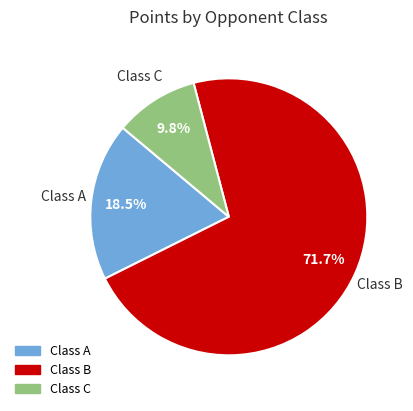

Approximately how many times larger is the value at Class A compared to Class B?

0.3